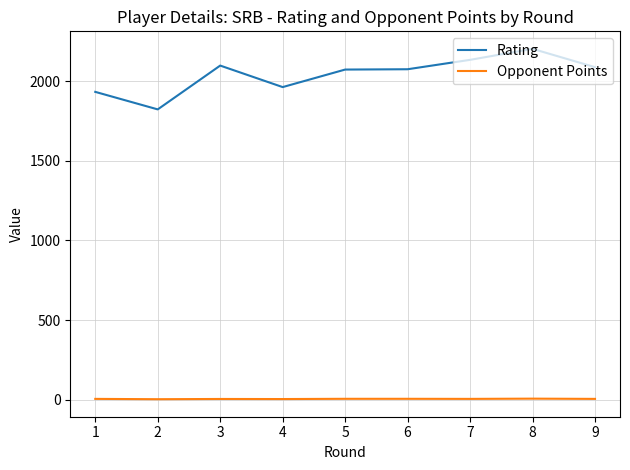

Is the value of Opponent Points at 4 greater than the value of Rating at 8?

No